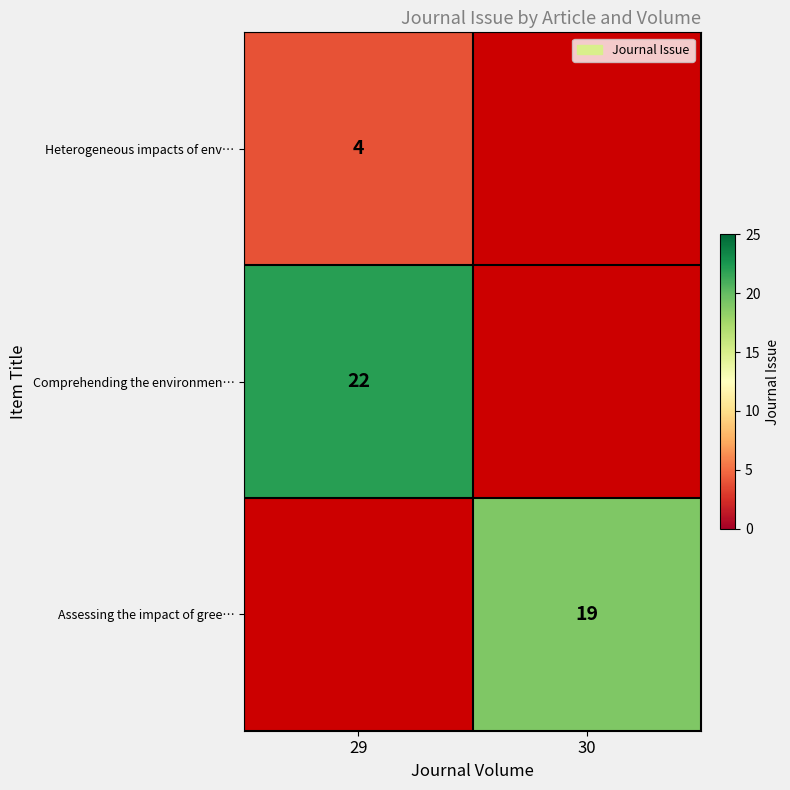

Is it true that Comprehending the environmen… equals 22 at 29?

True